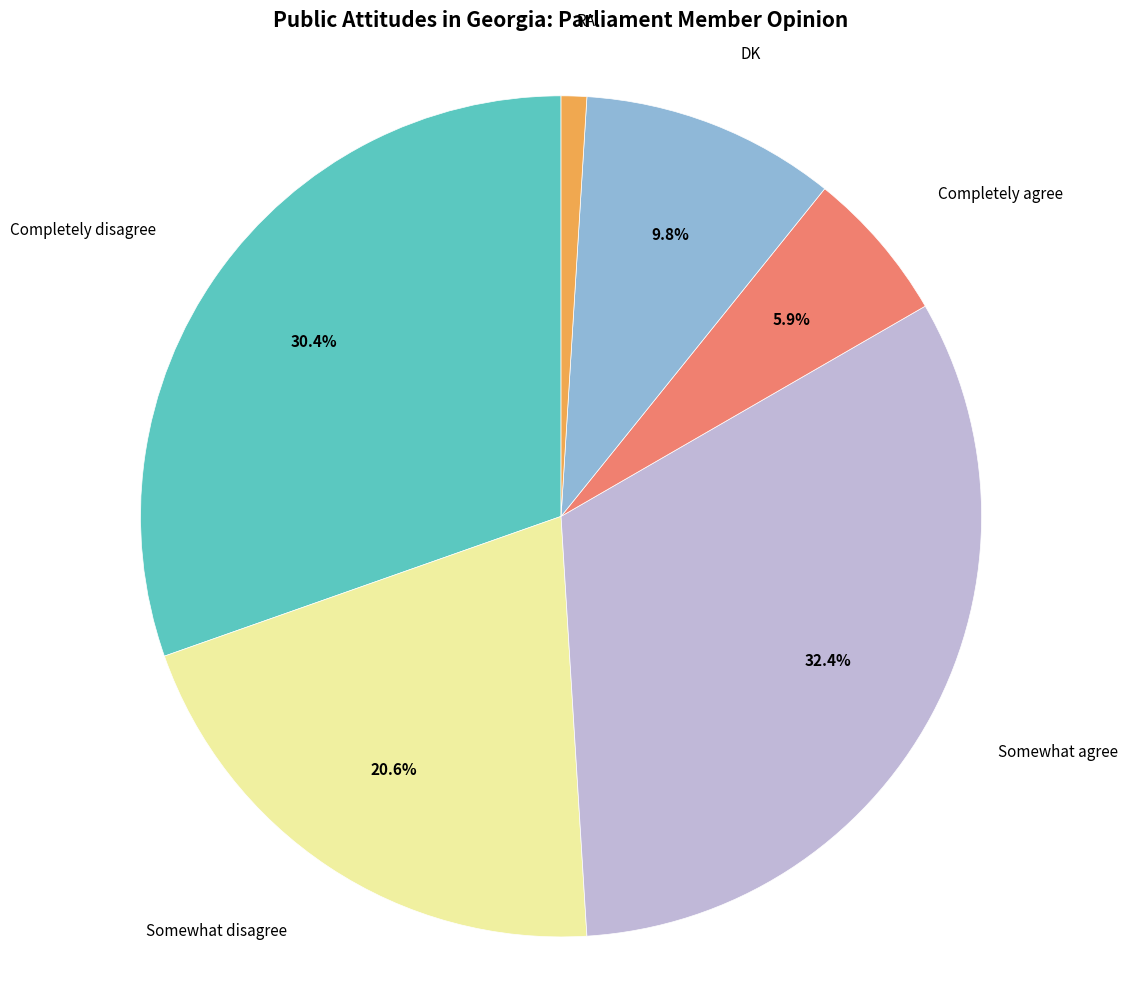

Does any single category account for the majority?

No